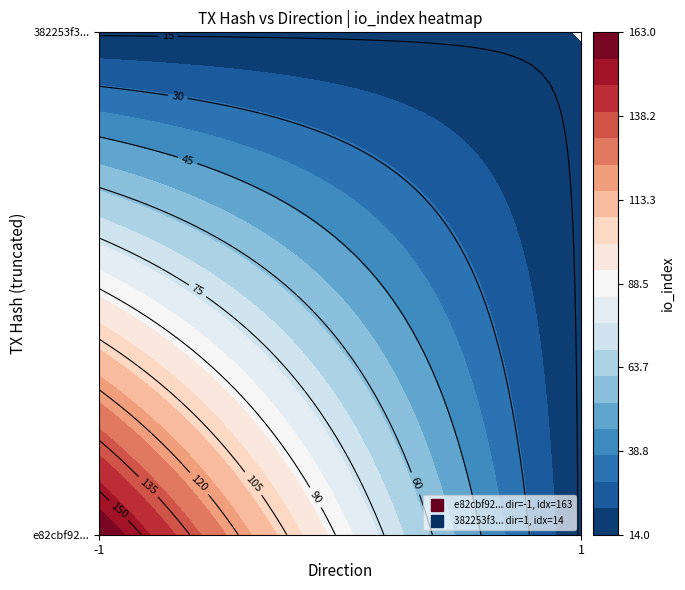

True or false: e82cbf92879ee54be768624cfde6109dfadae5a has a value of 280 at io_index.

False